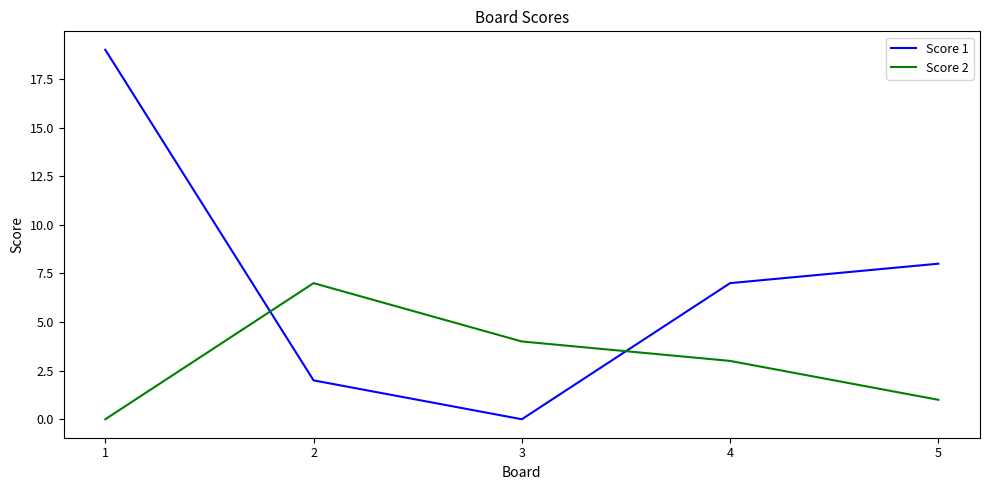

Reading left to right, extract all data points from this chart.

Score 1: 19	2	0	7	8
Score 2: 0	7	4	3	1